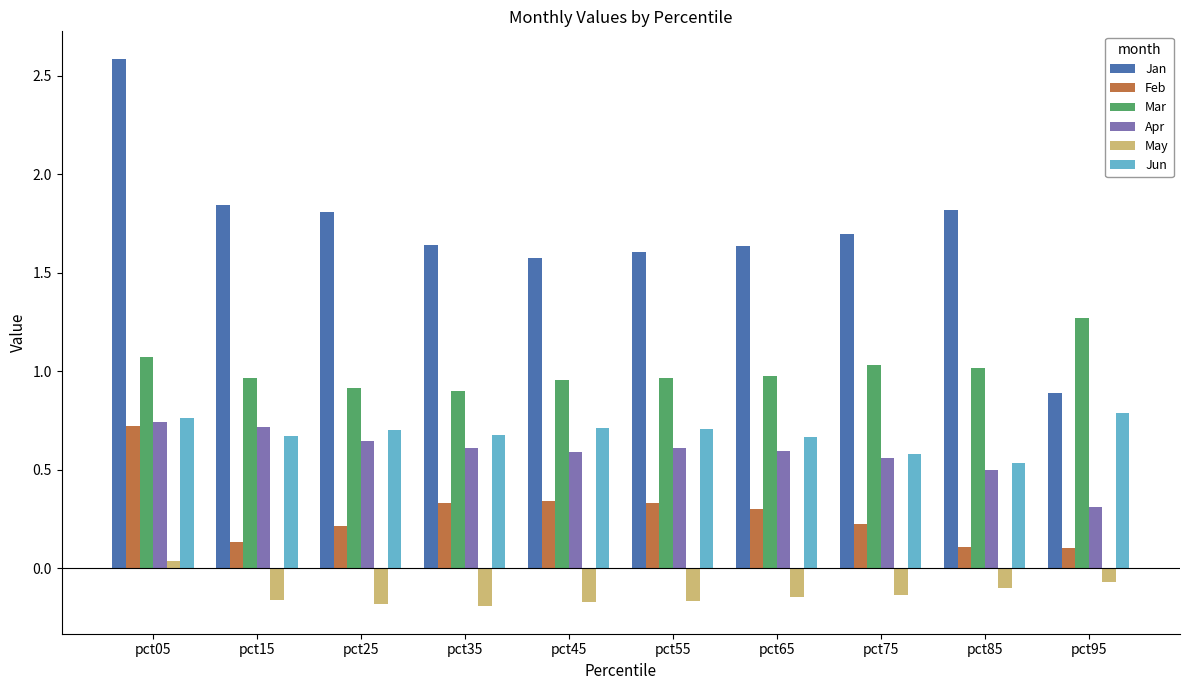

Rank the series at pct25 from highest to lowest value.

Jan, Mar, Jun, Apr, Feb, May